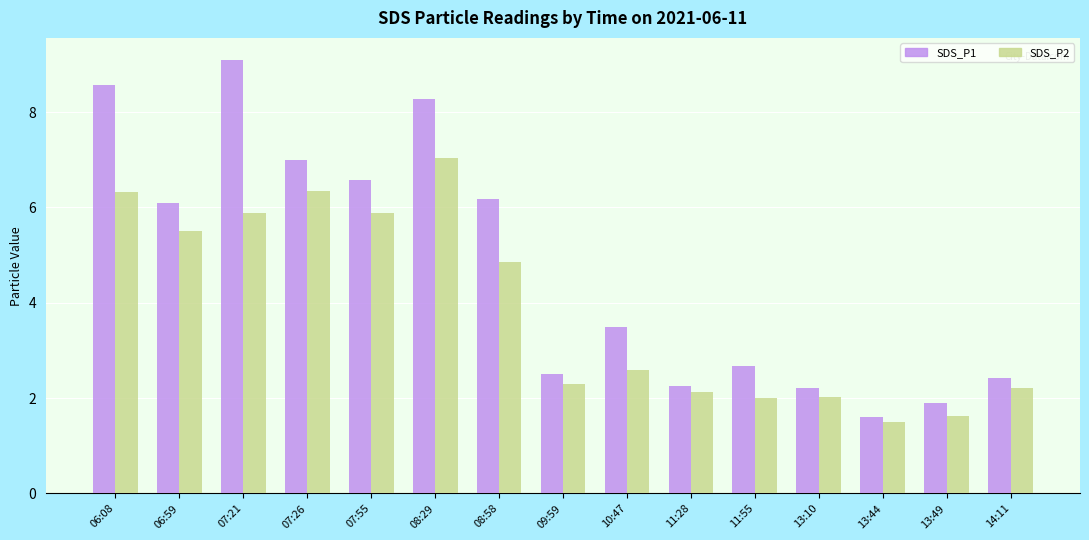

Does the chart contain any negative values?

No